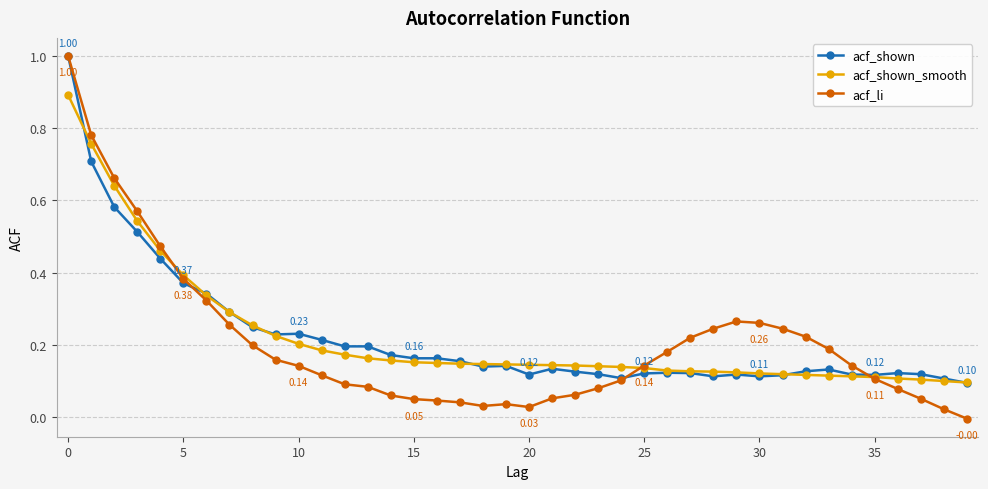

True or false: acf_shown has more than 0 interior local peaks.

True